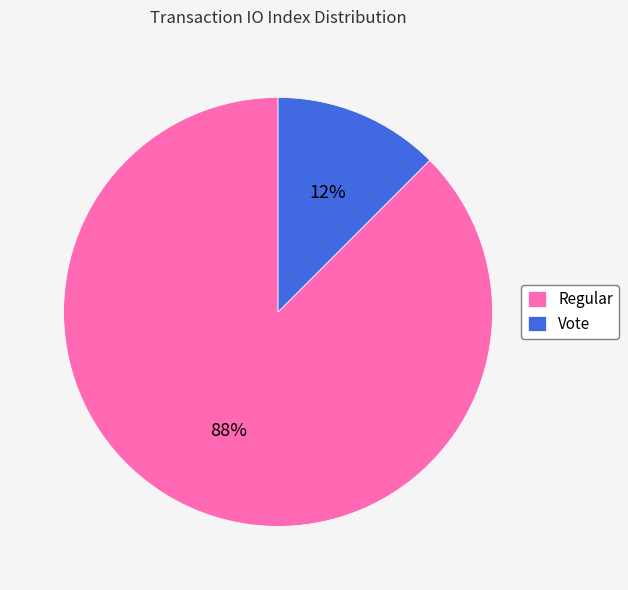

Combined, do Vote and Regular account for over 50%?

Yes